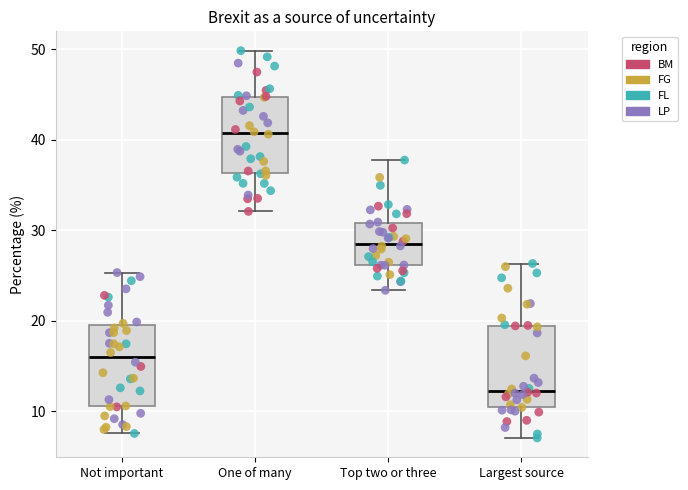

Where is the upper edge of the box for One of many on the y-axis? The values are not printed on the chart, so give them approximately, as read against the axis.

45